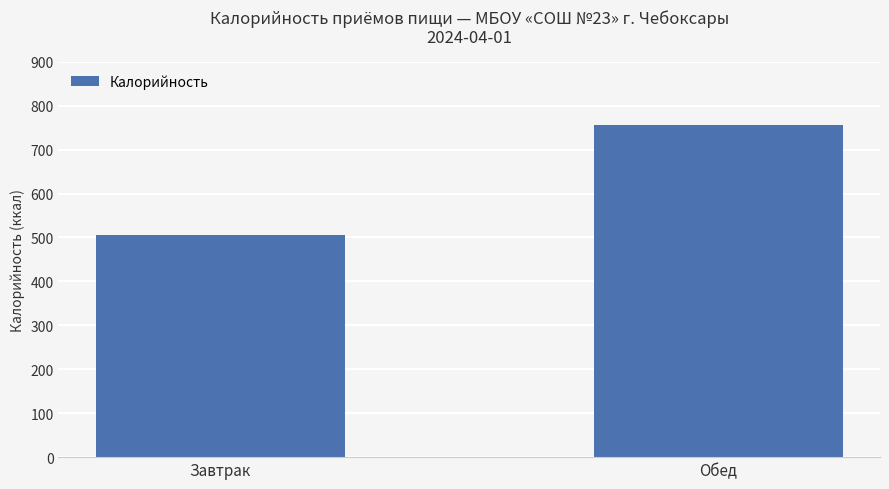

What is the value of the 1st bar from the left?

505